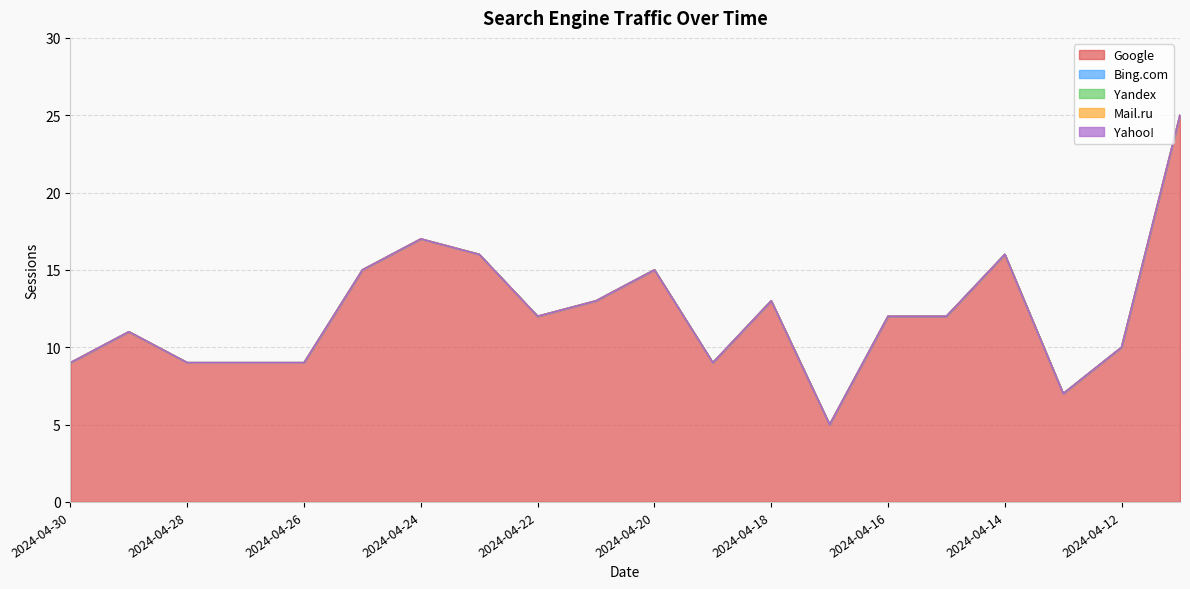

Reading left to right, what are all the values shown in this chart?

Google: 2024-04-30=9	2024-04-29=11	2024-04-28=9	2024-04-27=9	2024-04-26=9	2024-04-25=15	2024-04-24=17	2024-04-23=16	2024-04-22=12	2024-04-21=13	2024-04-20=15	2024-04-19=9	2024-04-18=13	2024-04-17=5	2024-04-16=12	2024-04-15=12	2024-04-14=16	2024-04-13=7	2024-04-12=10	2024-04-11=25
Bing.com: 2024-04-30=0	2024-04-29=0	2024-04-28=0	2024-04-27=0	2024-04-26=0	2024-04-25=0	2024-04-24=0	2024-04-23=0	2024-04-22=0	2024-04-21=0	2024-04-20=0	2024-04-19=0	2024-04-18=0	2024-04-17=0	2024-04-16=0	2024-04-15=0	2024-04-14=0	2024-04-13=0	2024-04-12=0	2024-04-11=0
Yandex: 2024-04-30=0	2024-04-29=0	2024-04-28=0	2024-04-27=0	2024-04-26=0	2024-04-25=0	2024-04-24=0	2024-04-23=0	2024-04-22=0	2024-04-21=0	2024-04-20=0	2024-04-19=0	2024-04-18=0	2024-04-17=0	2024-04-16=0	2024-04-15=0	2024-04-14=0	2024-04-13=0	2024-04-12=0	2024-04-11=0
Mail.ru: 2024-04-30=0	2024-04-29=0	2024-04-28=0	2024-04-27=0	2024-04-26=0	2024-04-25=0	2024-04-24=0	2024-04-23=0	2024-04-22=0	2024-04-21=0	2024-04-20=0	2024-04-19=0	2024-04-18=0	2024-04-17=0	2024-04-16=0	2024-04-15=0	2024-04-14=0	2024-04-13=0	2024-04-12=0	2024-04-11=0
Yahoo!: 2024-04-30=0	2024-04-29=0	2024-04-28=0	2024-04-27=0	2024-04-26=0	2024-04-25=0	2024-04-24=0	2024-04-23=0	2024-04-22=0	2024-04-21=0	2024-04-20=0	2024-04-19=0	2024-04-18=0	2024-04-17=0	2024-04-16=0	2024-04-15=0	2024-04-14=0	2024-04-13=0	2024-04-12=0	2024-04-11=0